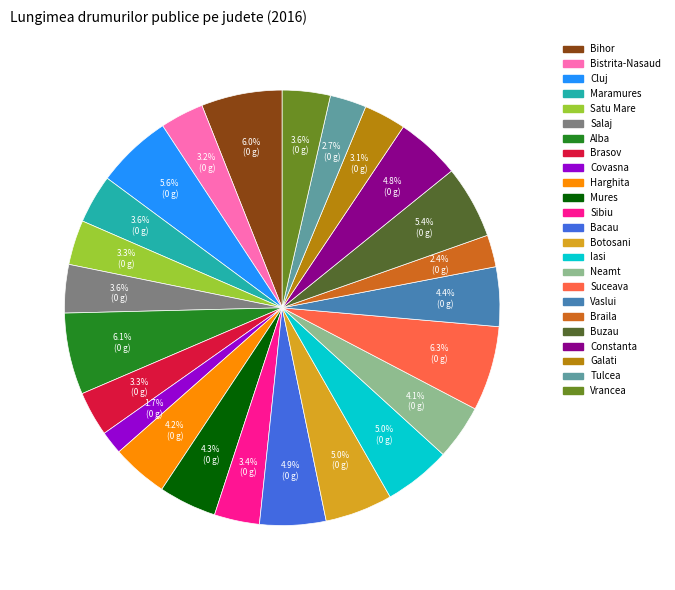

The Suceava slice represents 6% of the pie. True or false?

True